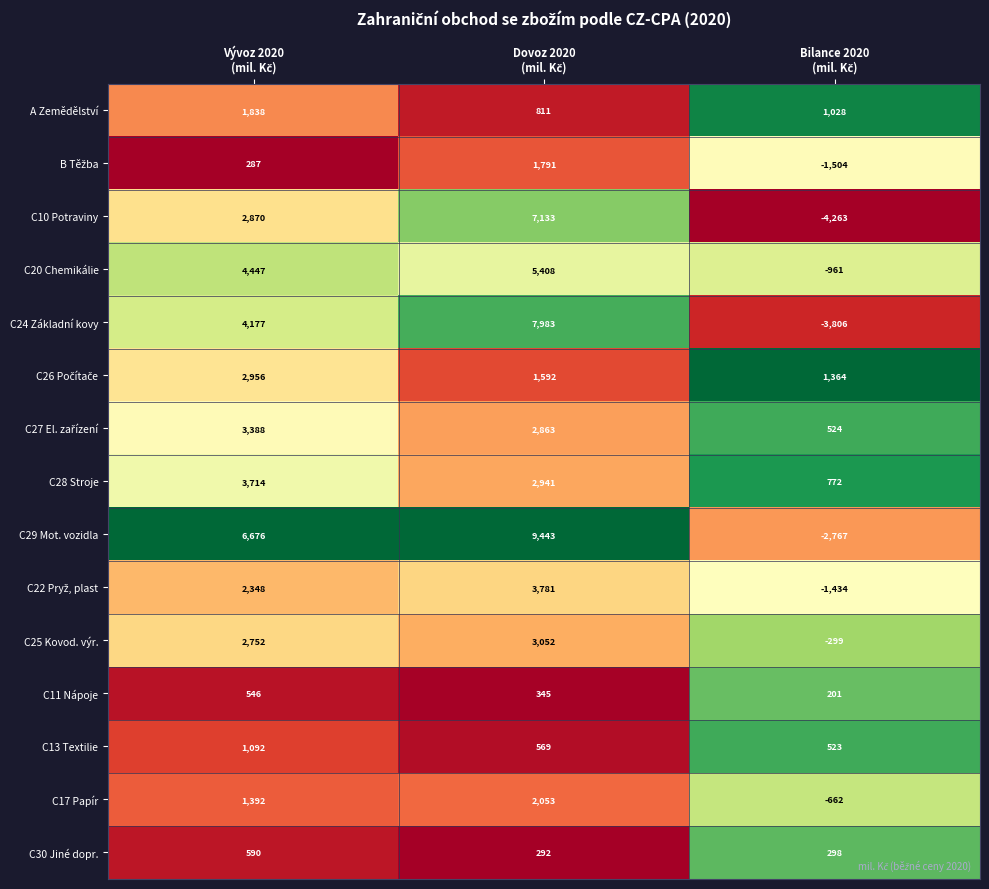

What is the average value of the C17 Papír series?

928